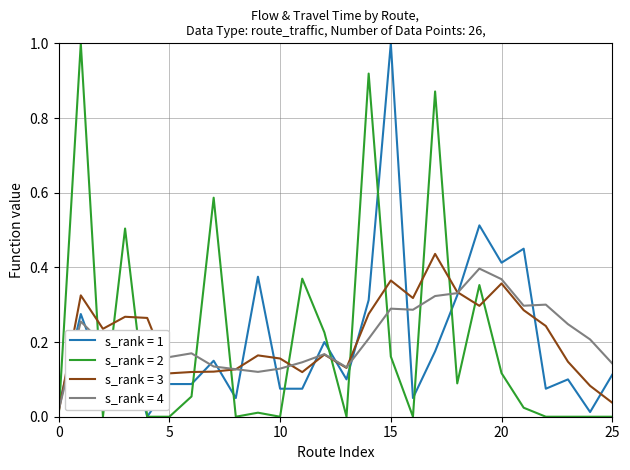

What is the highest value of the s_rank = 2 series?

1.0